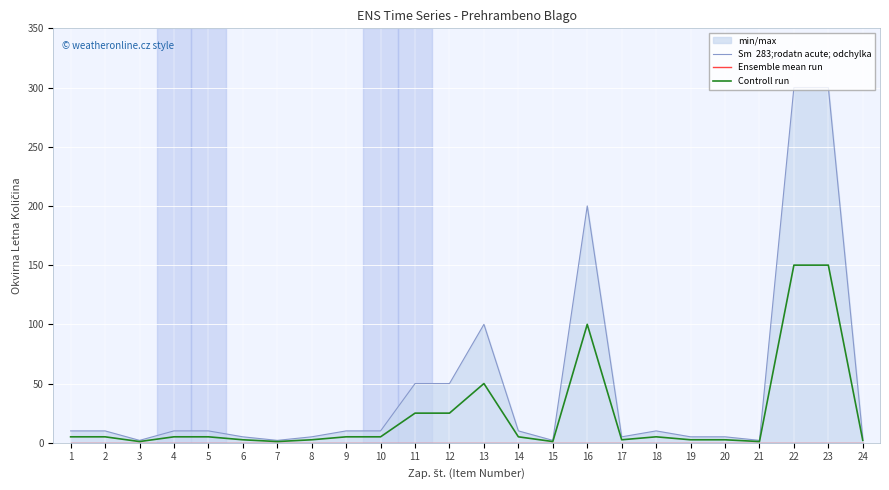

At 5, list the series in order from smallest to largest.

Ensemble mean run, Controll run, Sm  283;rodatn acute; odchylka